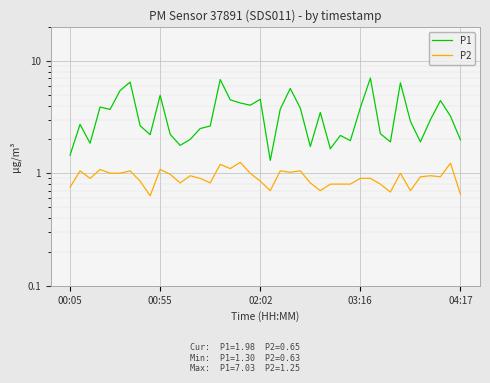

Rank the categories by P1 value from highest to lowest.

30, 15, 6, 33, 22, 5, 9, 19, 16, 37, 17, 18, 03:16, 29, 23, 21, 04:17, 25, 38, 36, 34, 00:55, 7, 14, 13, 31, 10, 8, 27, 12, 39, 28, 32, 35, 02:02, 11, 24, 26, 00:05, 20